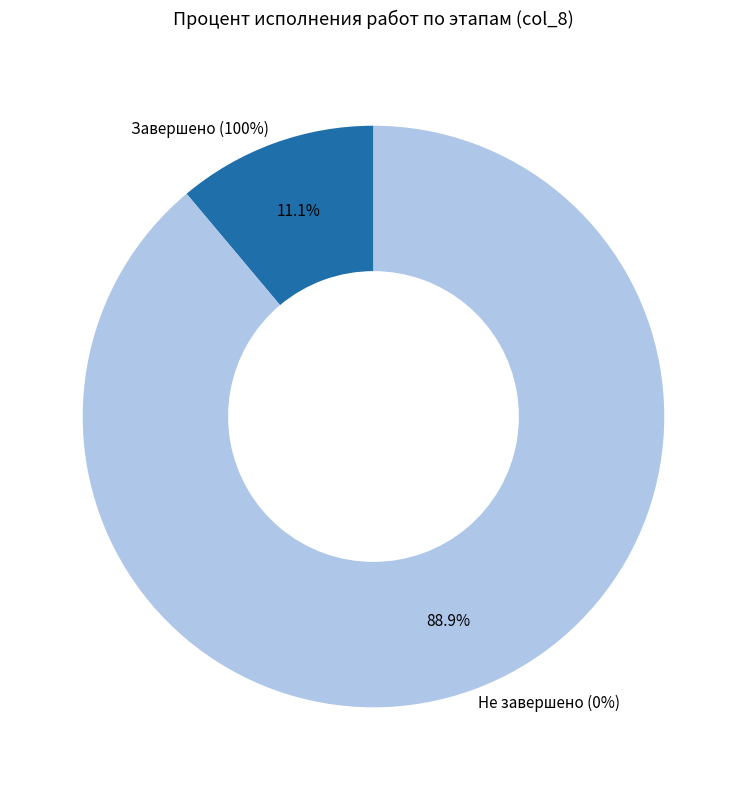

True or false: Выполнение строительно-монтажных работ accounts for 1% of the total.

False